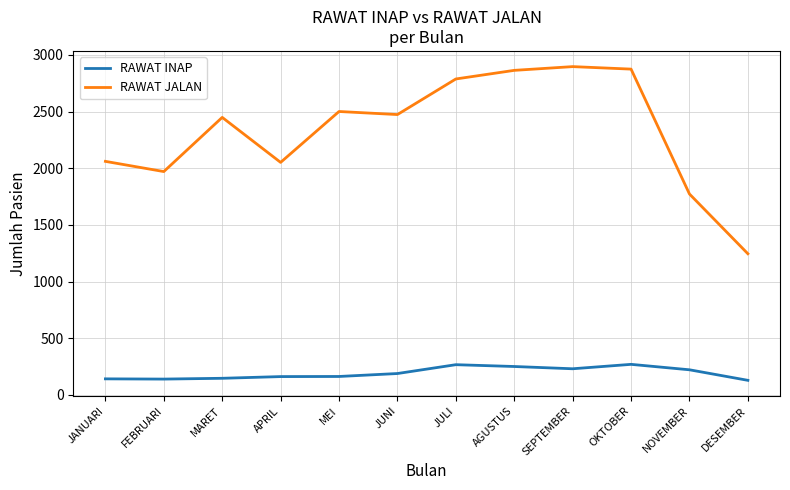

Rank the series by their maximum value, from highest to lowest.

RAWAT JALAN, RAWAT INAP